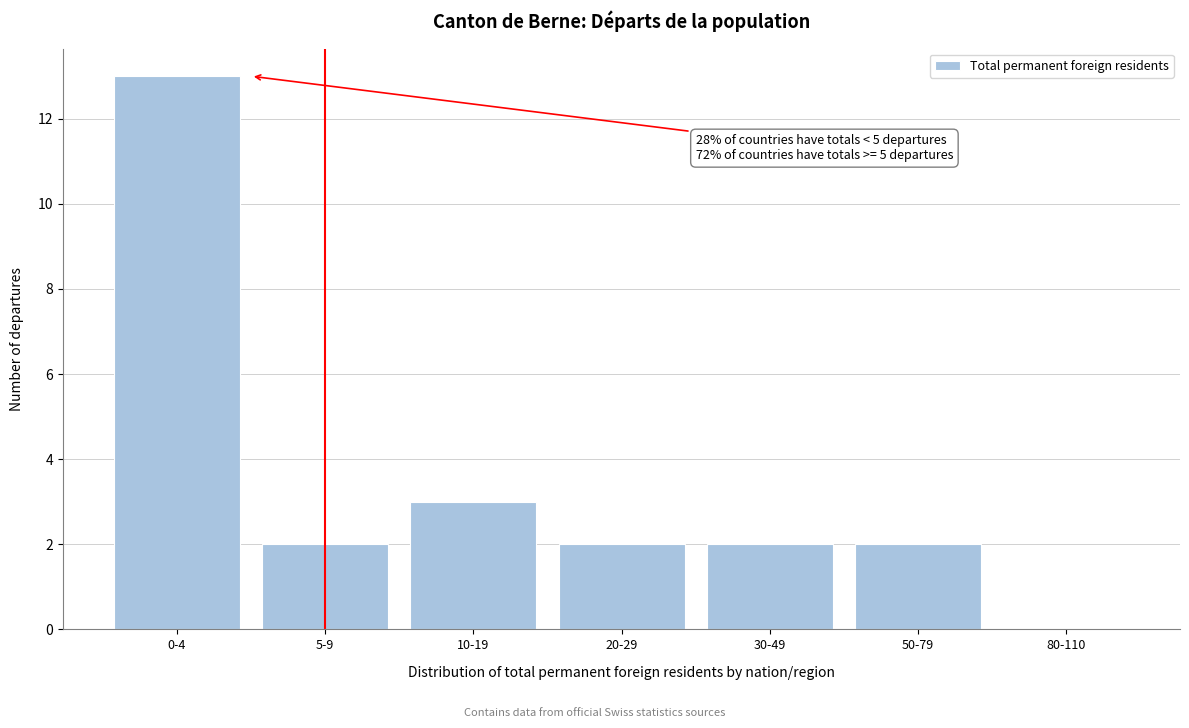

Reading right to left, list all the values displayed in this chart.

80-110=0	50-79=2	30-49=2	20-29=2	10-19=3	5-9=2	0-4=13